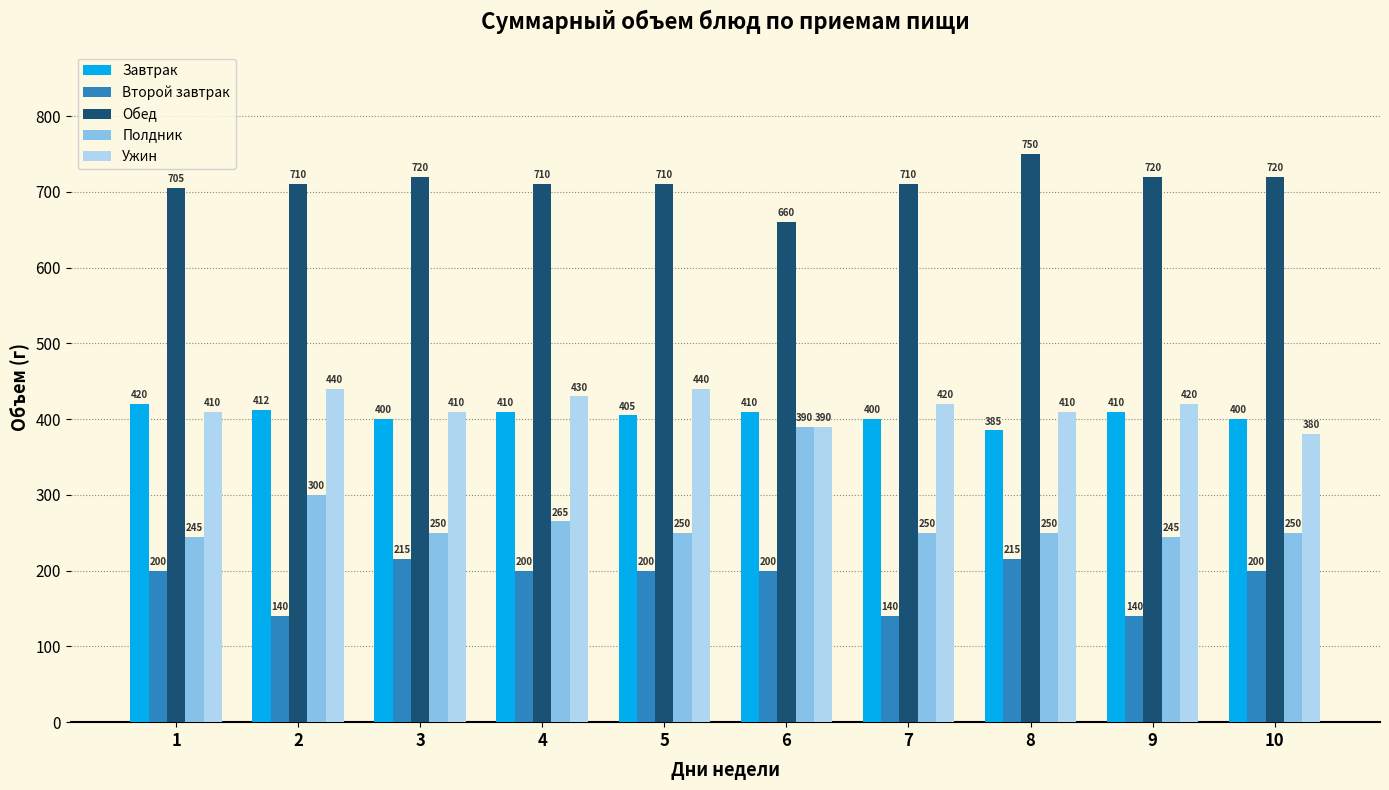

Is the value of Завтрак at 1 greater than the value of Второй завтрак at 3?

Yes